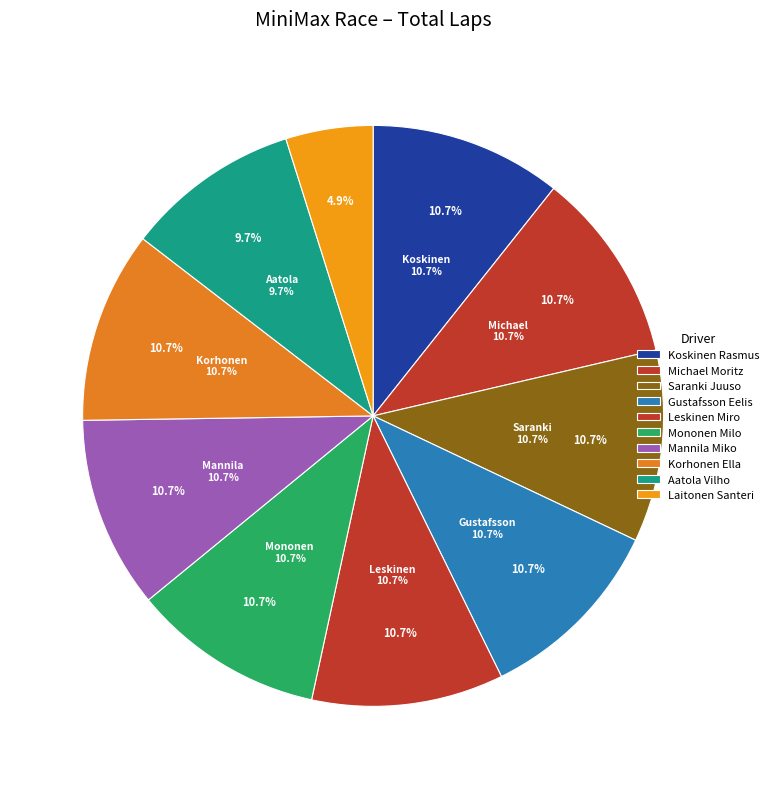

Count the number of slices in the pie.

10